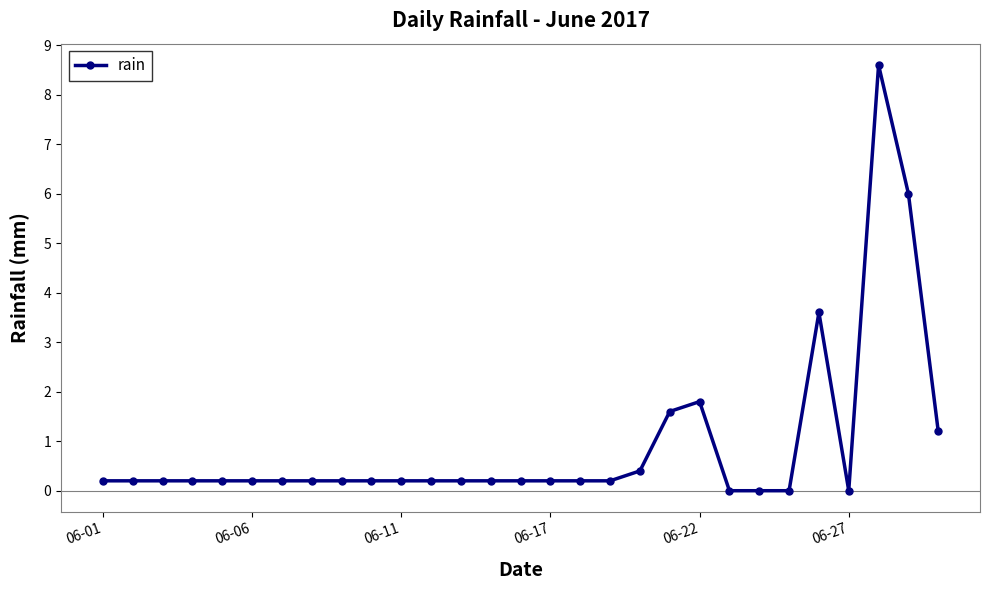

Does the chart display data point markers on the line(s)?

Yes